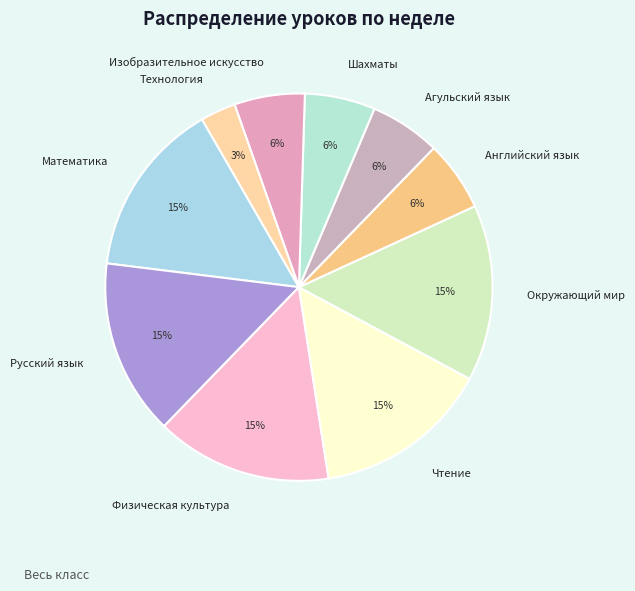

What is the smallest slice in the pie chart?

Технология